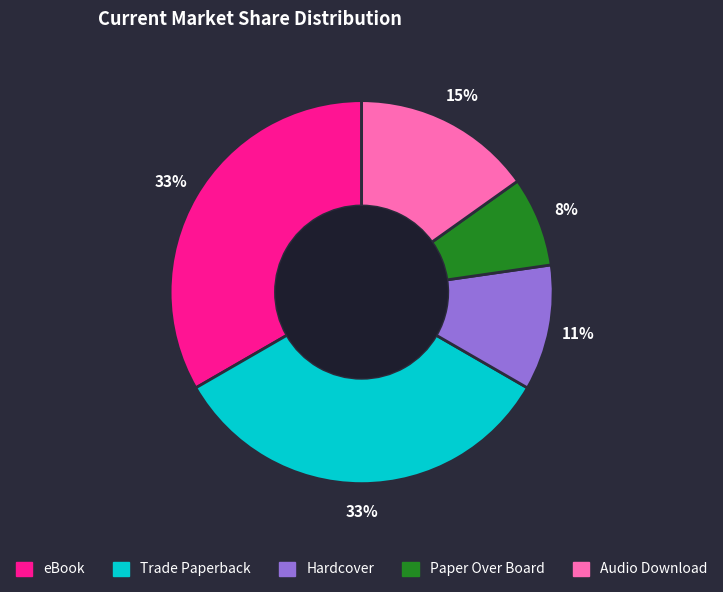

True or false: eBook accounts for 33% of the total.

True